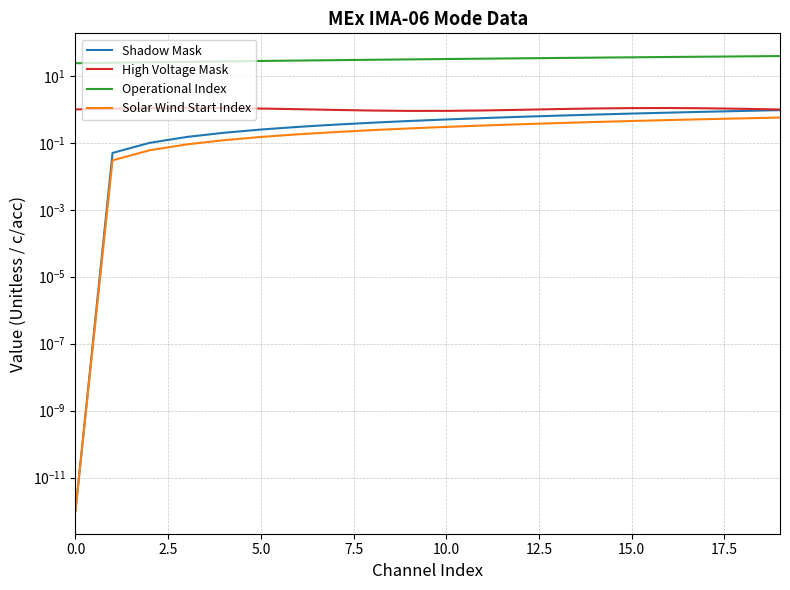

The value of Shadow Mask at 9 is 0.5. True or false?

True